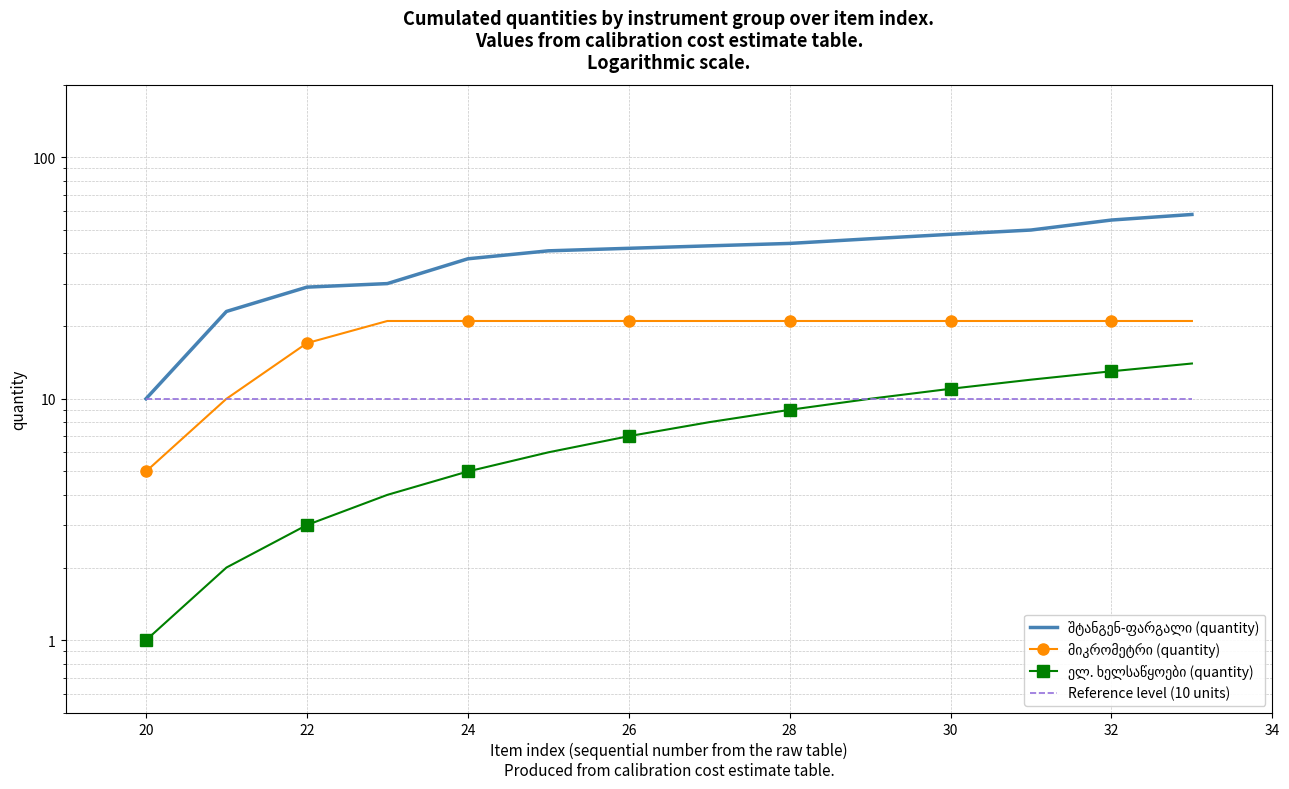

The Reference level (10 units) series shows 6 at 22. True or false?

False